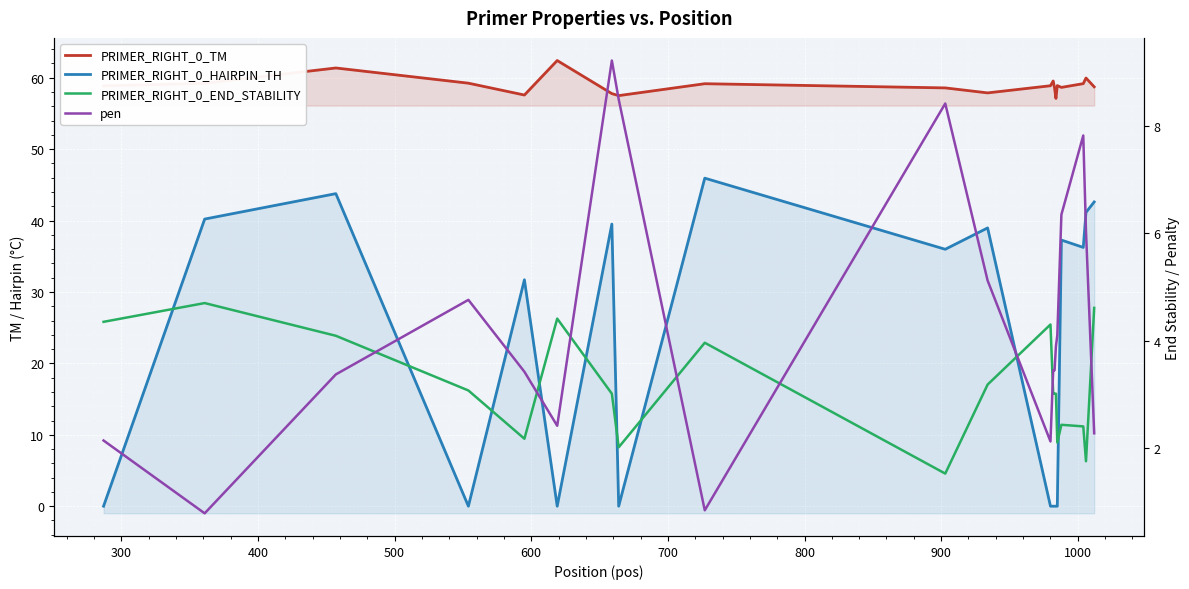

How many values in the PRIMER_RIGHT_0_HAIRPIN_TH series exceed 35?

10